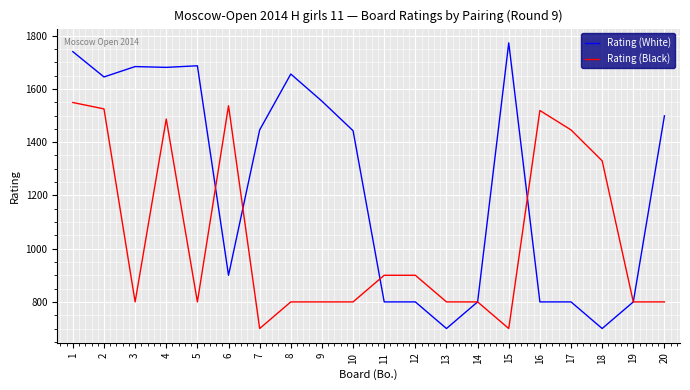

Count the number of data series in this chart.

2